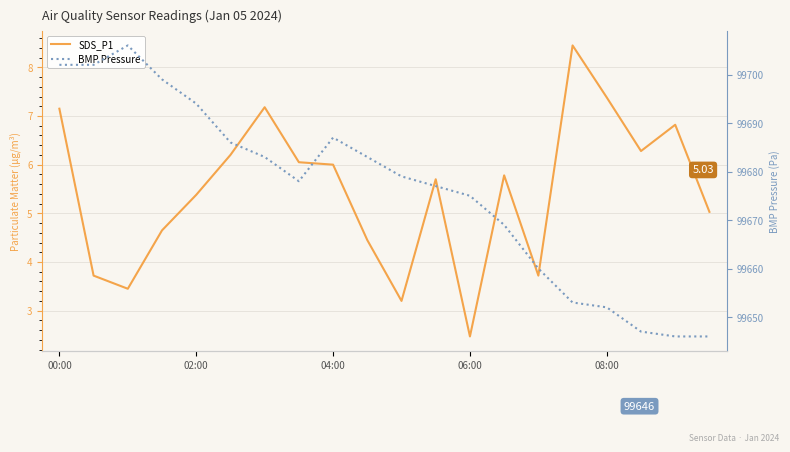

What is the maximum value shown in the chart?

99706.0